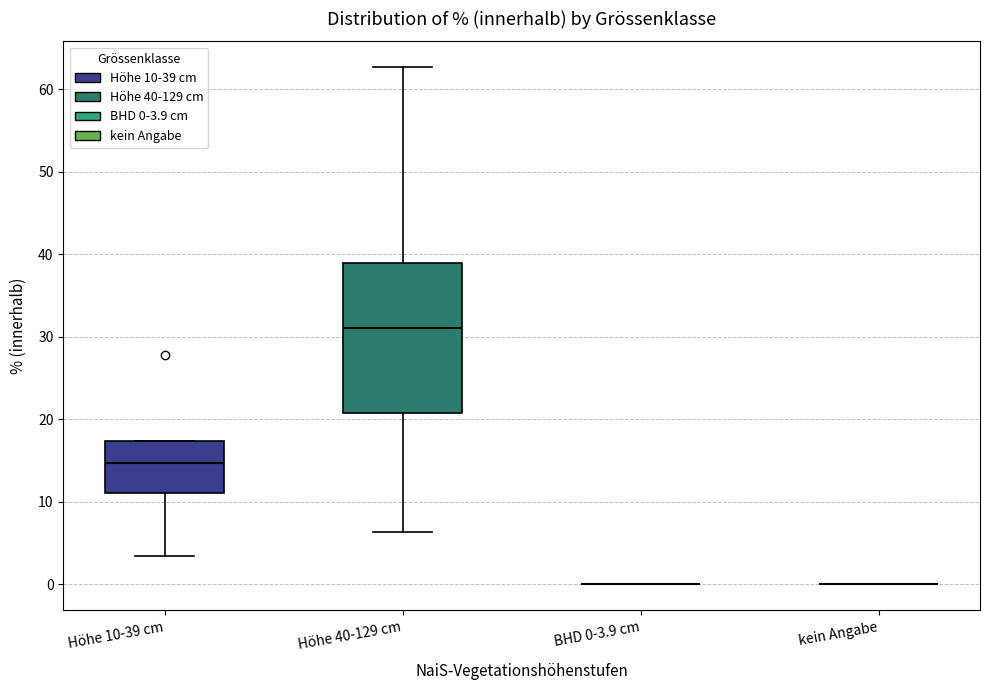

Reading left to right, transcribe this box plot: for each box, give where its median line is, the range the box spans, and where its two whiskers end, as read against the y-axis. The values are not printed on the chart, so give them approximately, as read against the axis.

Höhe 10-39 cm: median 15, box 11 to 17, whiskers 4 to 17
Höhe 40-129 cm: median 31, box 21 to 39, whiskers 6 to 63
BHD 0-3.9 cm: box collapsed to a line at 0, whiskers 0 to 0
kein Angabe: box collapsed to a line at 0, whiskers 0 to 0